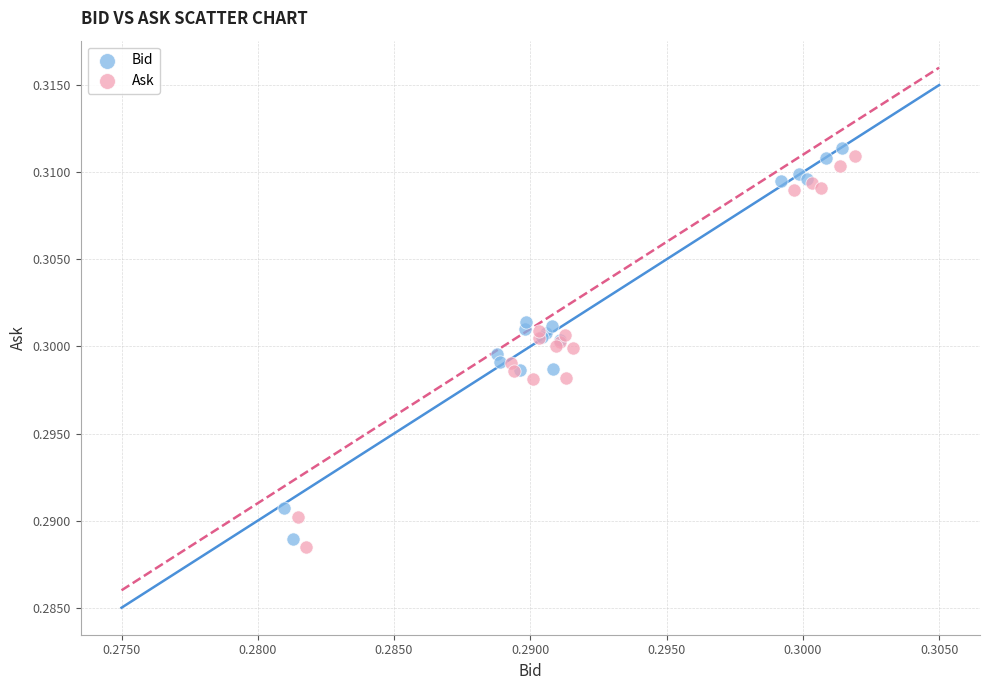

What are all the series names shown in the legend?

Bid, Ask